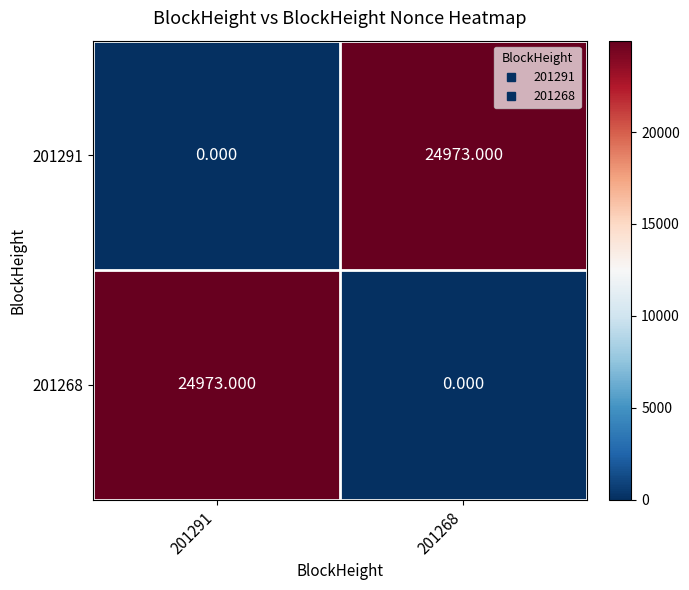

Is the value of 201268 at 201268 greater than the value of 201291 at 201268?

No